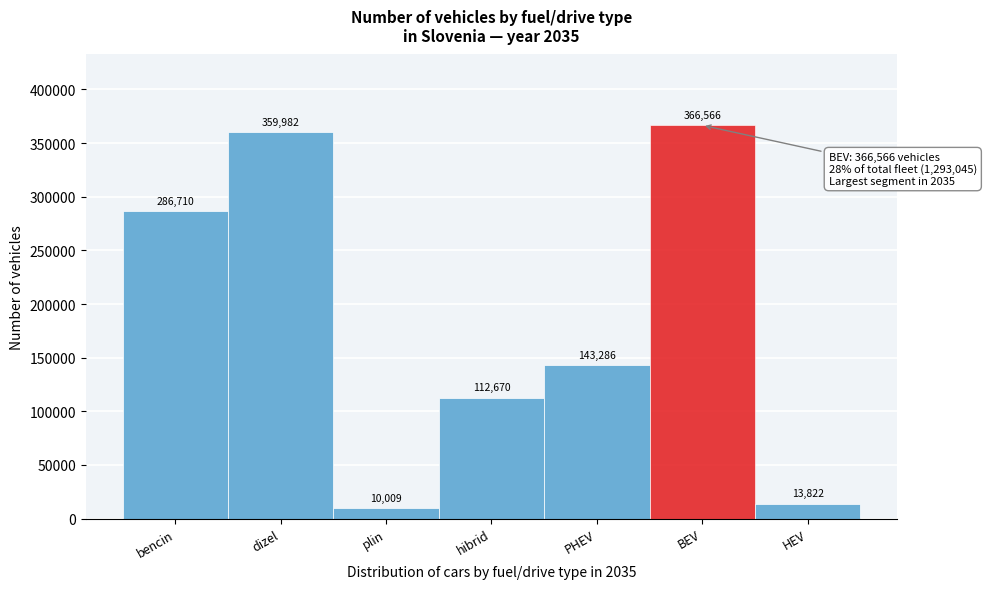

Reading left to right, list all the values displayed in this chart.

286710	359982	10009	112670	143286	366566	13822